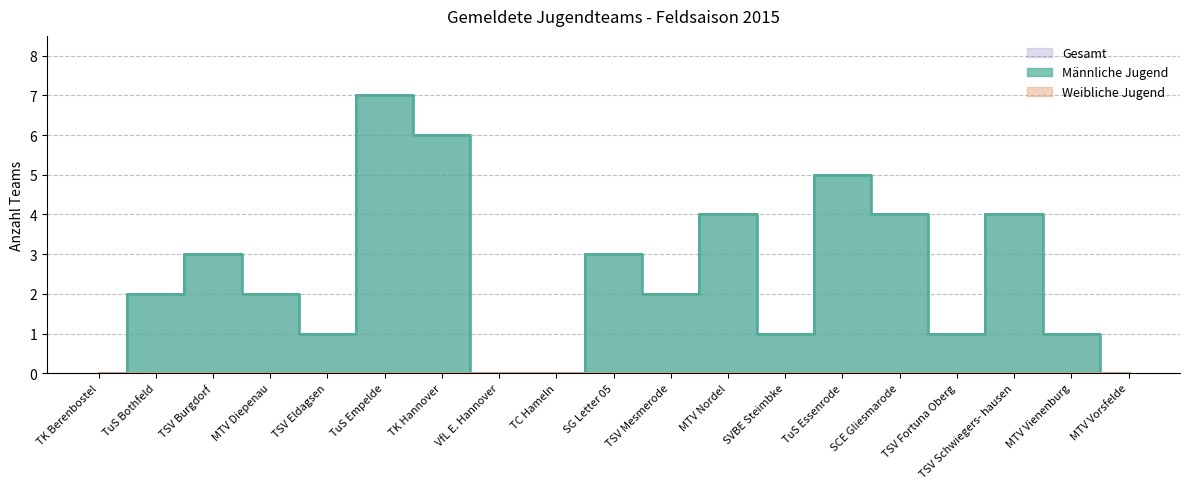

Which series changed the most between TSV Burgdorf and SVBE Steimbke?

Männliche Jugend